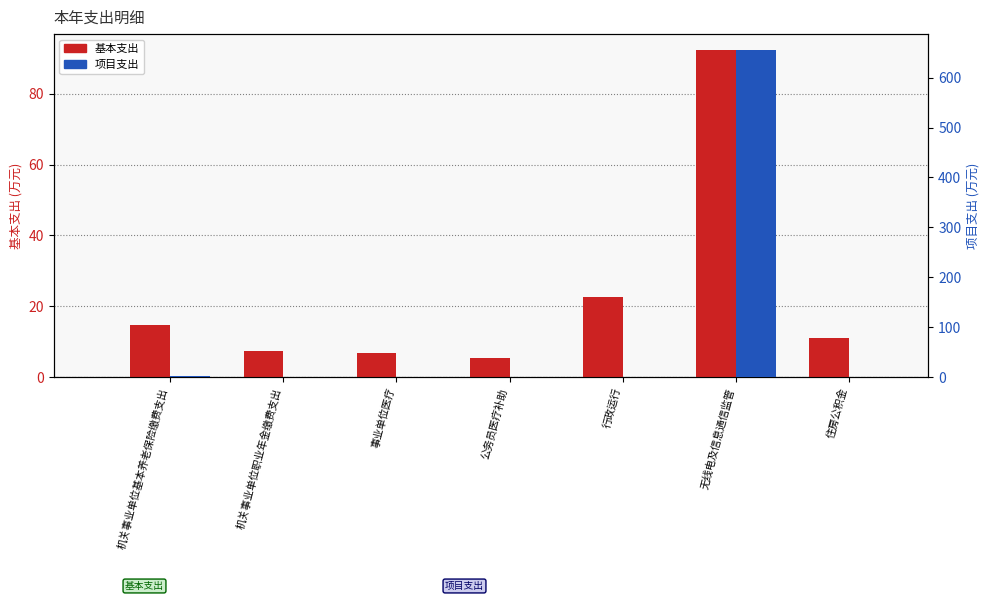

Reading left to right, transcribe all the data shown in this chart.

基本支出: 14.8	7.4	6.8	5.5	22.6	92.2	11.1
项目支出: 2.1	1.0	0.5	0.9	0.0	654.3	0.8